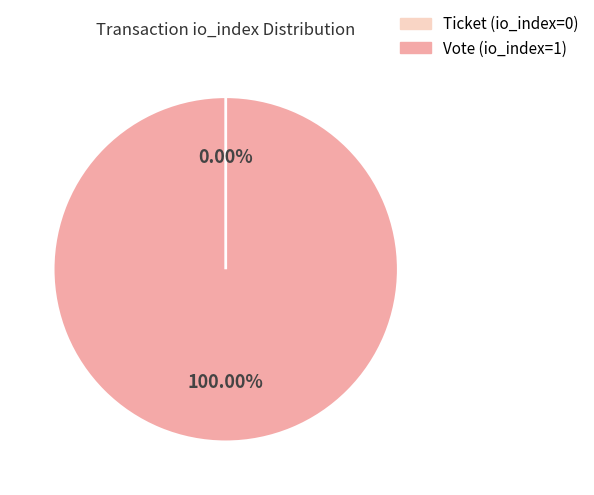

The Vote (io_index=1) slice represents 100% of the pie. True or false?

True